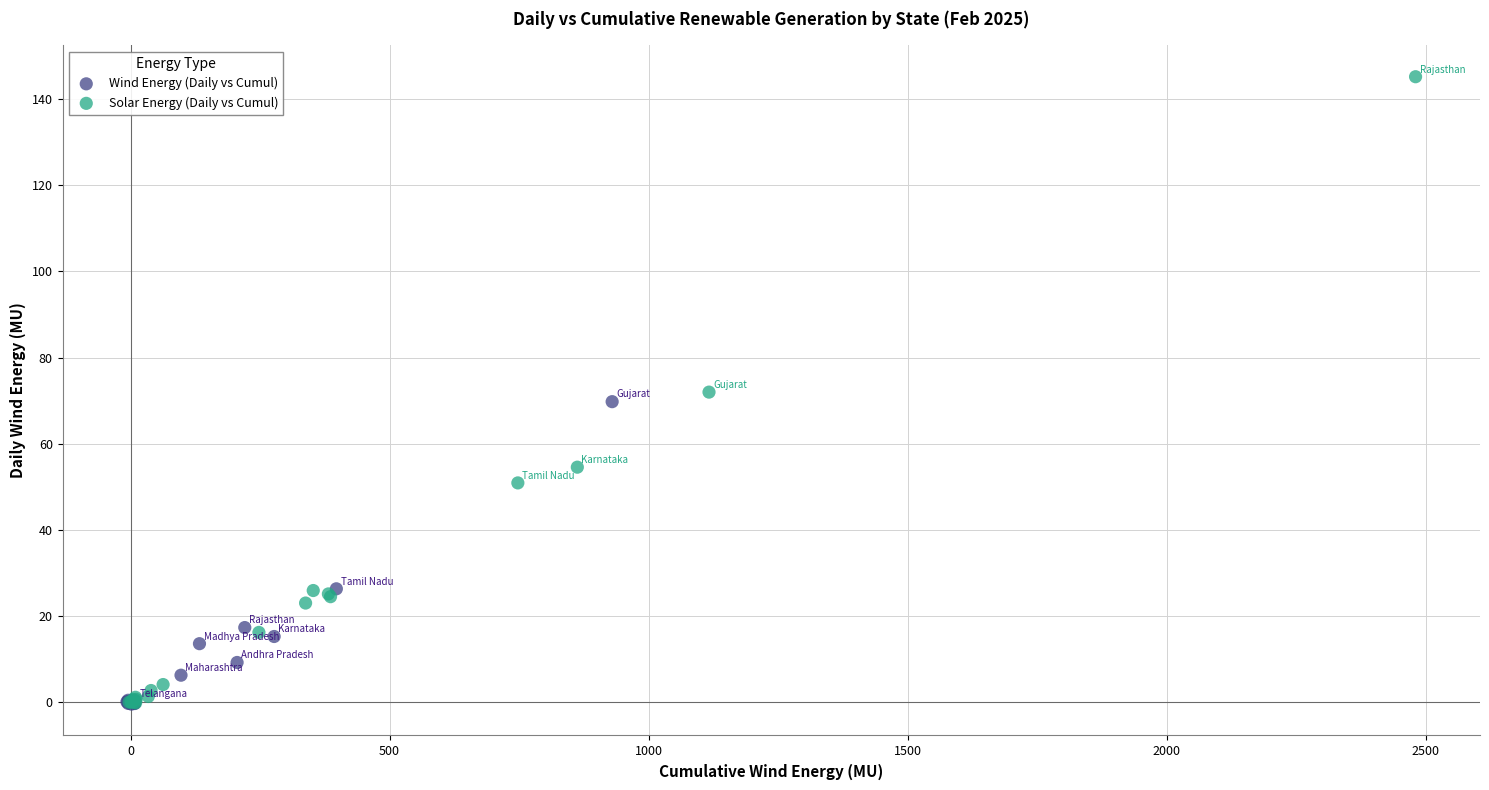

Which series has the largest Y range (max minus min)?

Solar Energy (Daily vs Cumul)